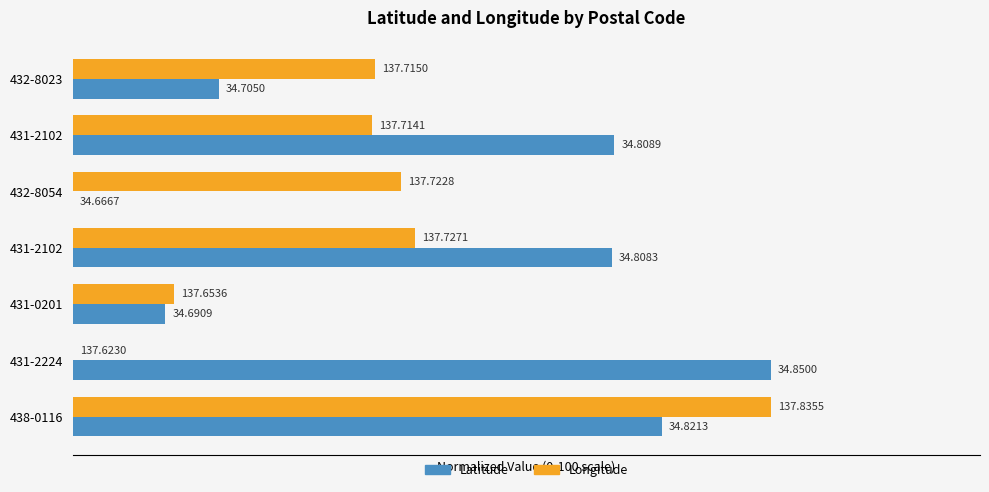

Rank the categories by Longitude value from lowest to highest.

431-2224, 431-0201, 431-2102, 432-8023, 432-8054, 431-2102, 438-0116